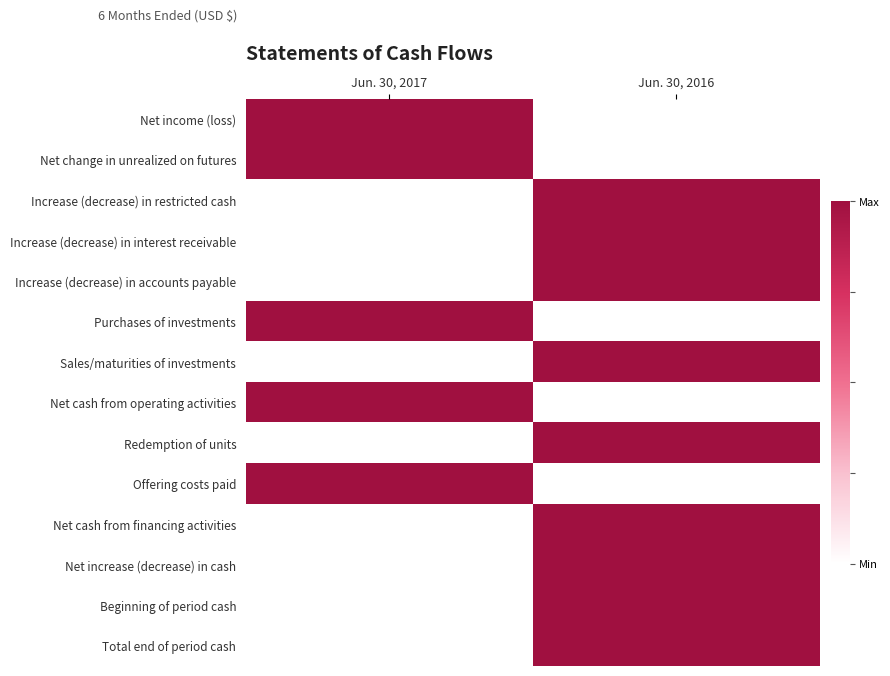

Reading left to right, list all the values displayed in this chart.

Net income (loss): Jun. 30, 2017=1	Jun. 30, 2016=0
Net change in unrealized on futures: Jun. 30, 2017=1	Jun. 30, 2016=0
Increase (decrease) in restricted cash: Jun. 30, 2017=0	Jun. 30, 2016=1
Increase (decrease) in interest receivable: Jun. 30, 2017=0	Jun. 30, 2016=1
Increase (decrease) in accounts payable: Jun. 30, 2017=0	Jun. 30, 2016=1
Purchases of investments: Jun. 30, 2017=1	Jun. 30, 2016=0
Sales/maturities of investments: Jun. 30, 2017=0	Jun. 30, 2016=1
Net cash from operating activities: Jun. 30, 2017=1	Jun. 30, 2016=0
Redemption of units: Jun. 30, 2017=0	Jun. 30, 2016=1
Offering costs paid: Jun. 30, 2017=1	Jun. 30, 2016=0
Net cash from financing activities: Jun. 30, 2017=0	Jun. 30, 2016=1
Net increase (decrease) in cash: Jun. 30, 2017=0	Jun. 30, 2016=1
Beginning of period cash: Jun. 30, 2017=0	Jun. 30, 2016=1
Total end of period cash: Jun. 30, 2017=0	Jun. 30, 2016=1